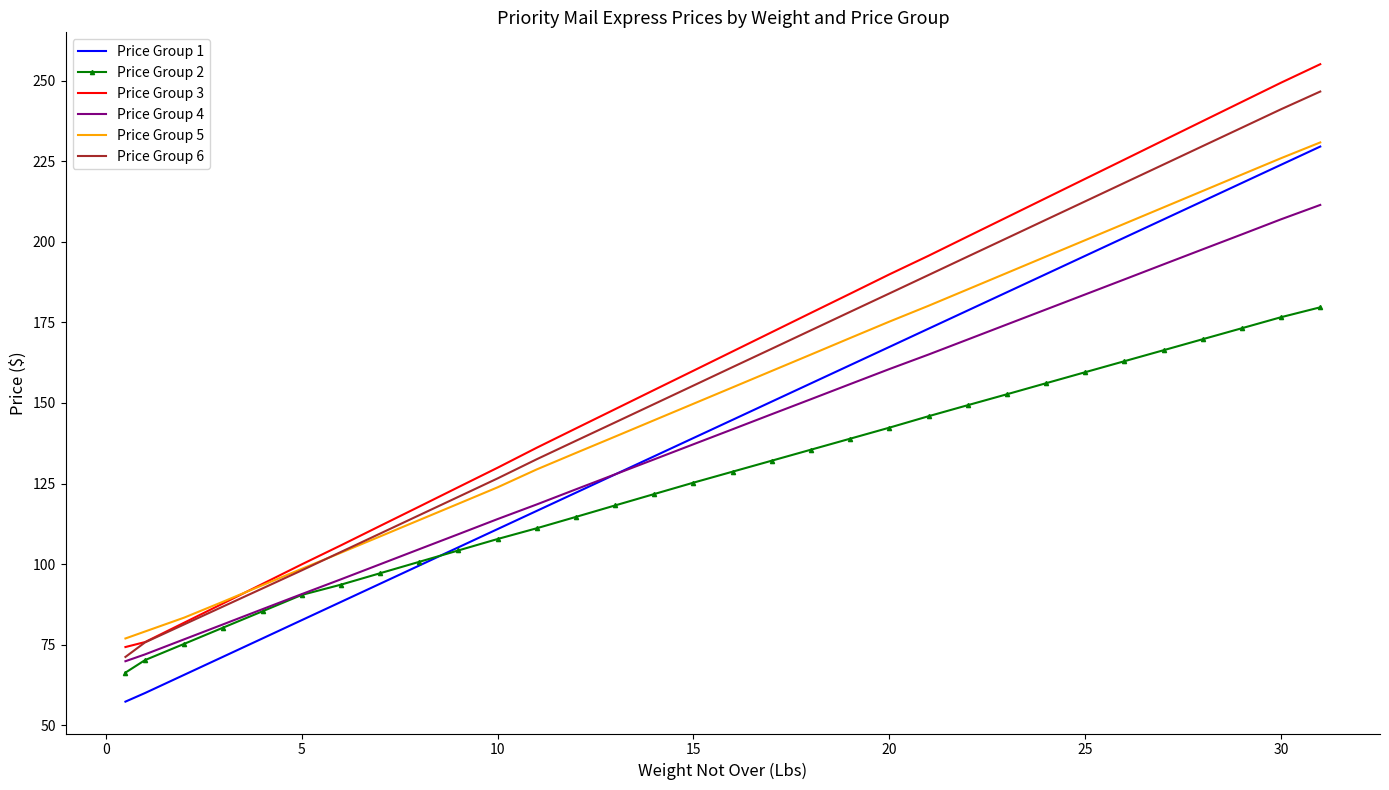

What is the minimum value shown in the chart?

57.3